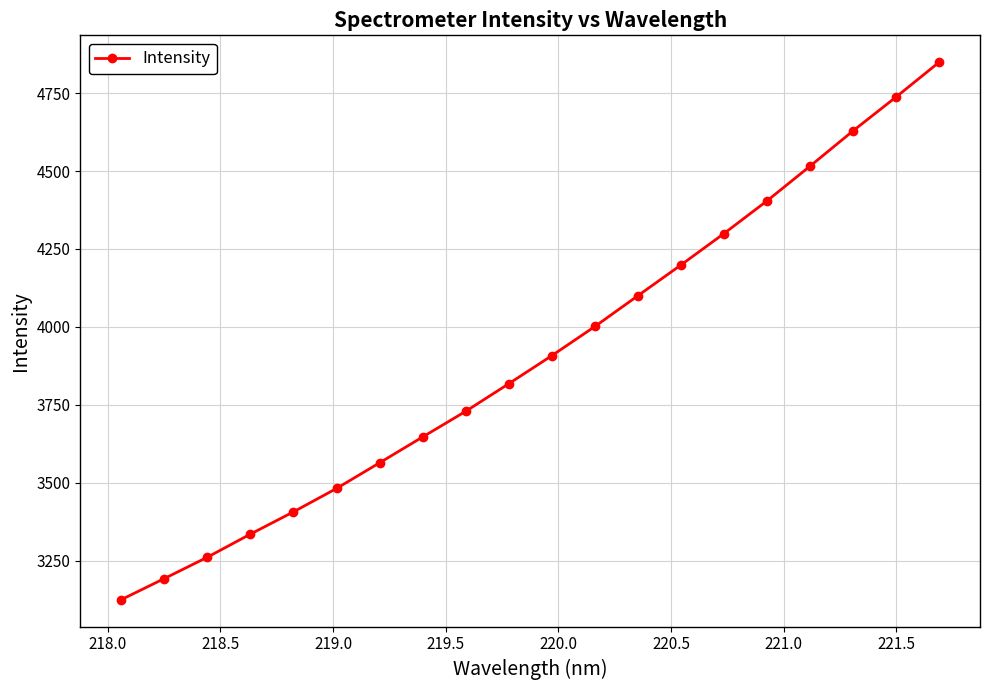

What is the sum of all values?

78203.2